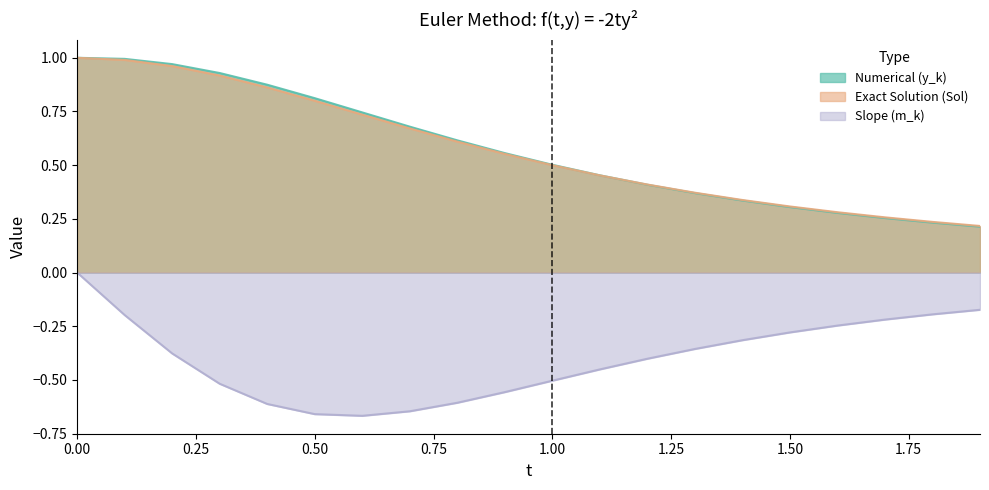

Between 0.5 and 0.9, which series saw the biggest shift?

Numerical (y_k)